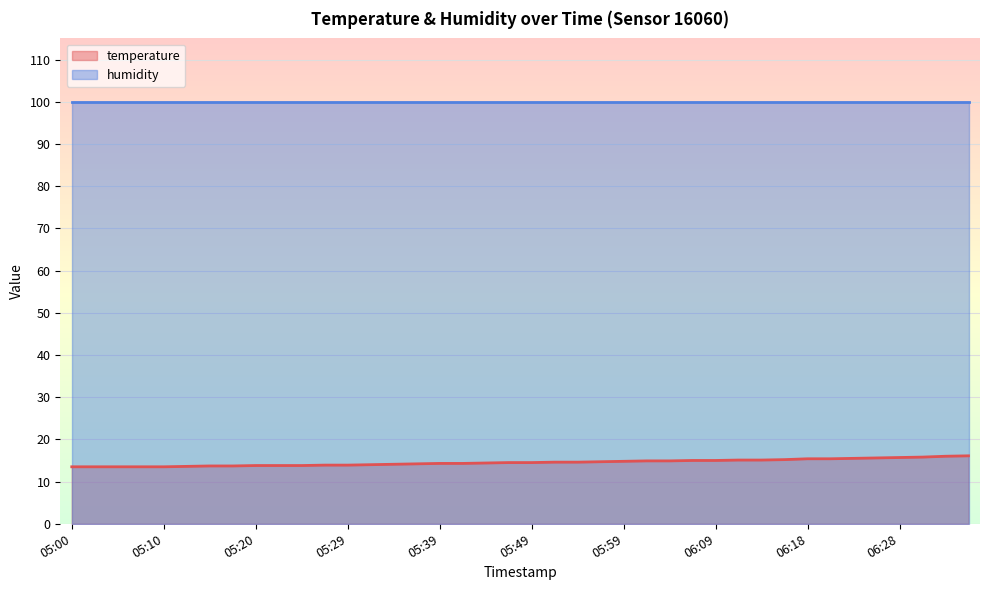

List the labels in order of value, largest first.

06:35, 06:33, 06:30, 06:28, 06:26, 06:23, 06:18, 06:21, 06:16, 06:11, 06:13, 06:06, 06:09, 06:01, 06:04, 05:59, 05:56, 05:51, 05:54, 05:46, 05:49, 05:44, 05:39, 05:42, 05:37, 05:34, 05:32, 05:27, 05:29, 05:20, 05:22, 05:25, 05:15, 05:17, 05:12, 05:00, 05:03, 05:05, 05:08, 05:10